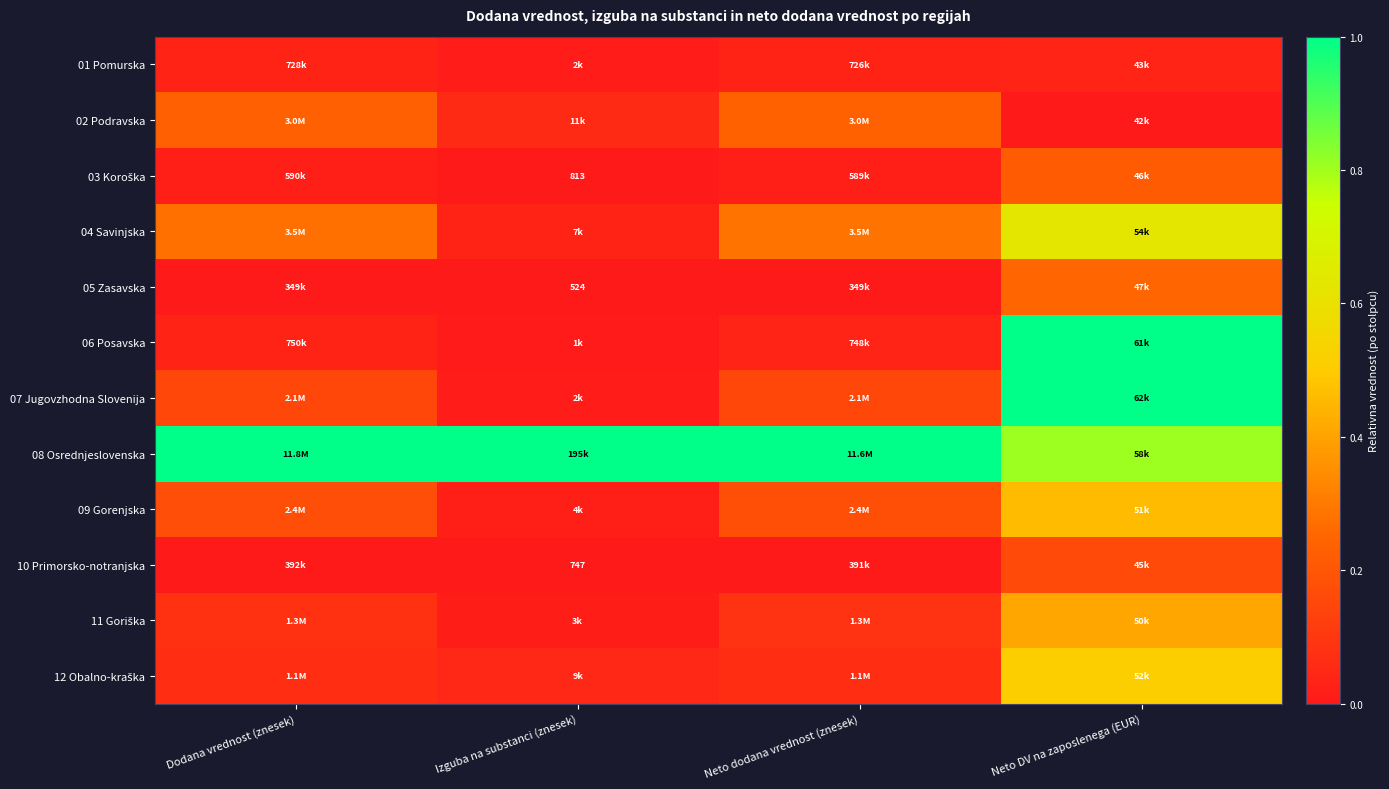

Rank the series at Izguba na substanci (znesek) from highest to lowest value.

08 Osrednjeslovenska, 02 Podravska, 12 Obalno-kraška, 04 Savinjska, 09 Gorenjska, 11 Goriška, 01 Pomurska, 07 Jugovzhodna Slovenija, 06 Posavska, 03 Koroška, 10 Primorsko-notranjska, 05 Zasavska